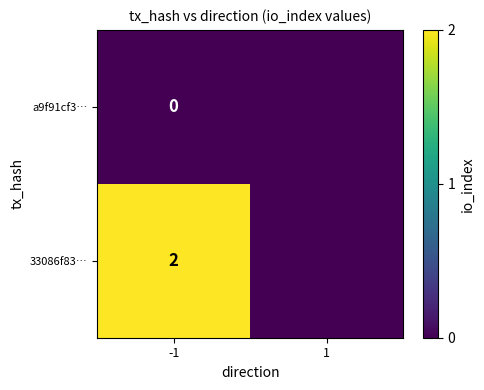

The 33086f83… series shows 2 at -1. True or false?

True